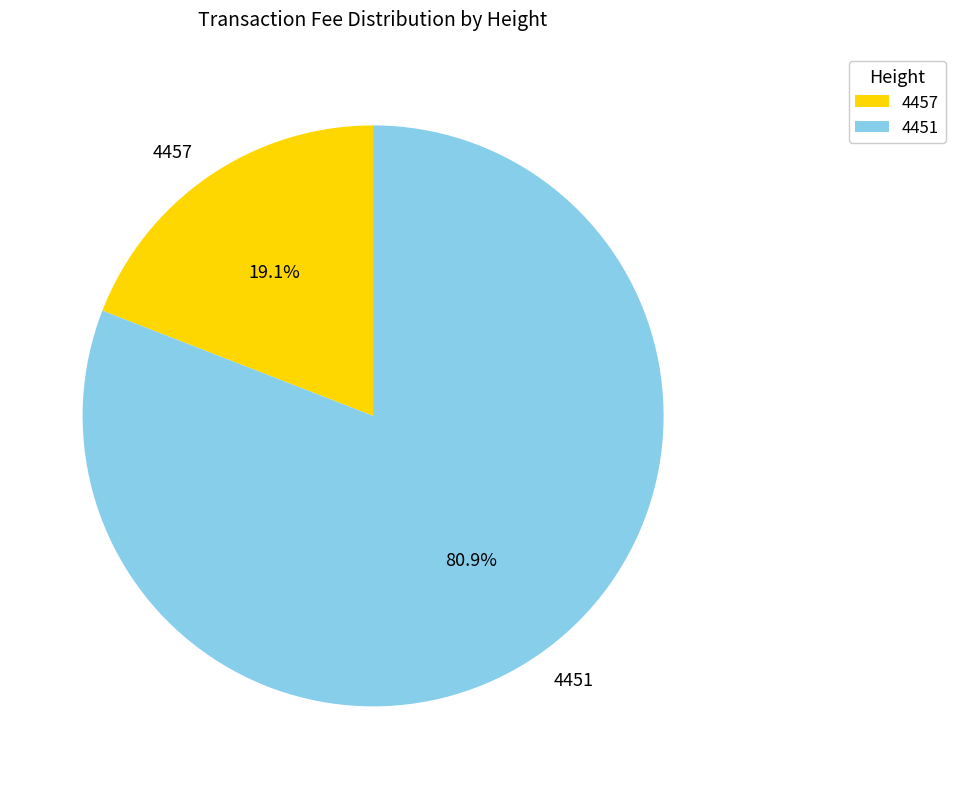

Does any single category account for the majority?

Yes